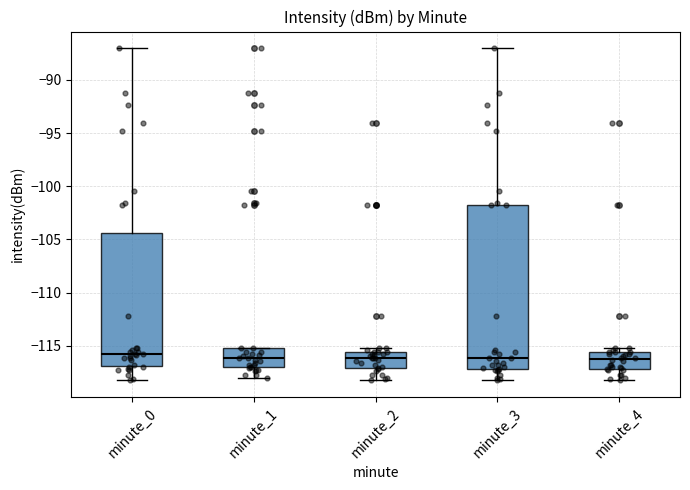

Which box is the tallest, from its lower edge to its upper edge?

minute_3